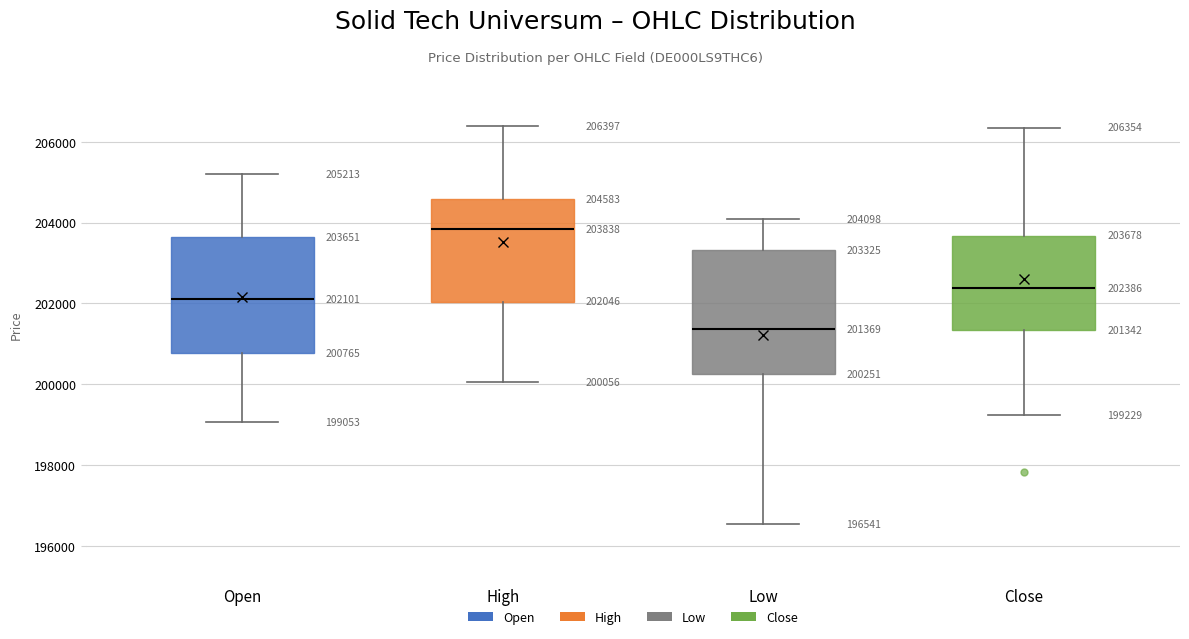

Which box has the lowest median line?

Low